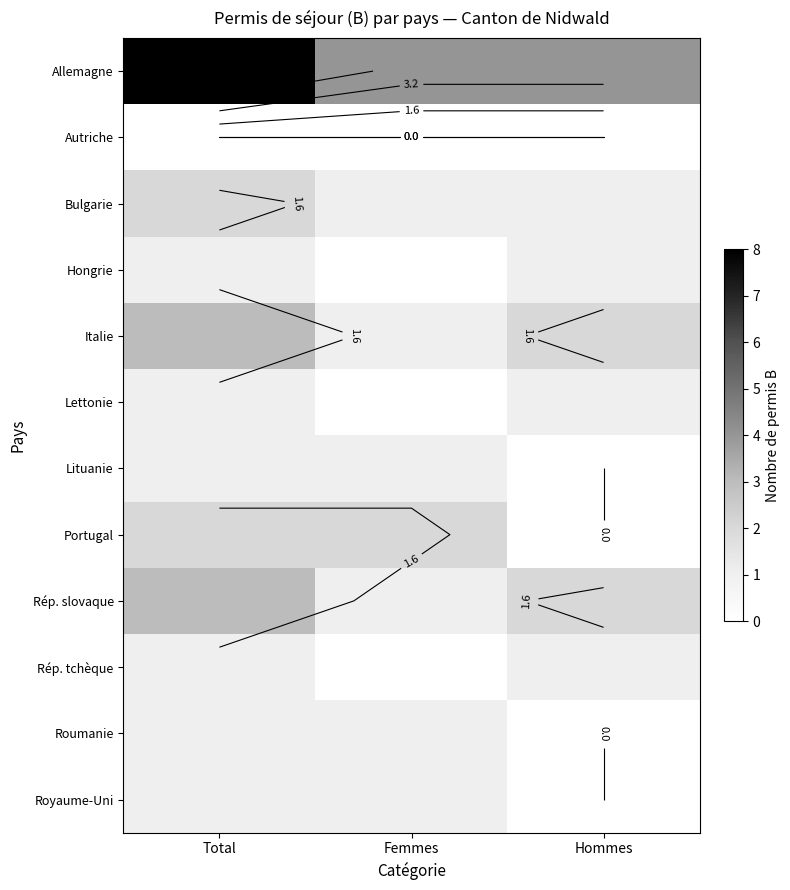

Rank the series by their maximum value, from lowest to highest.

Autriche, Hongrie, Lettonie, Lituanie, Rép. tchèque, Roumanie, Royaume-Uni, Bulgarie, Portugal, Italie, Rép. slovaque, Allemagne